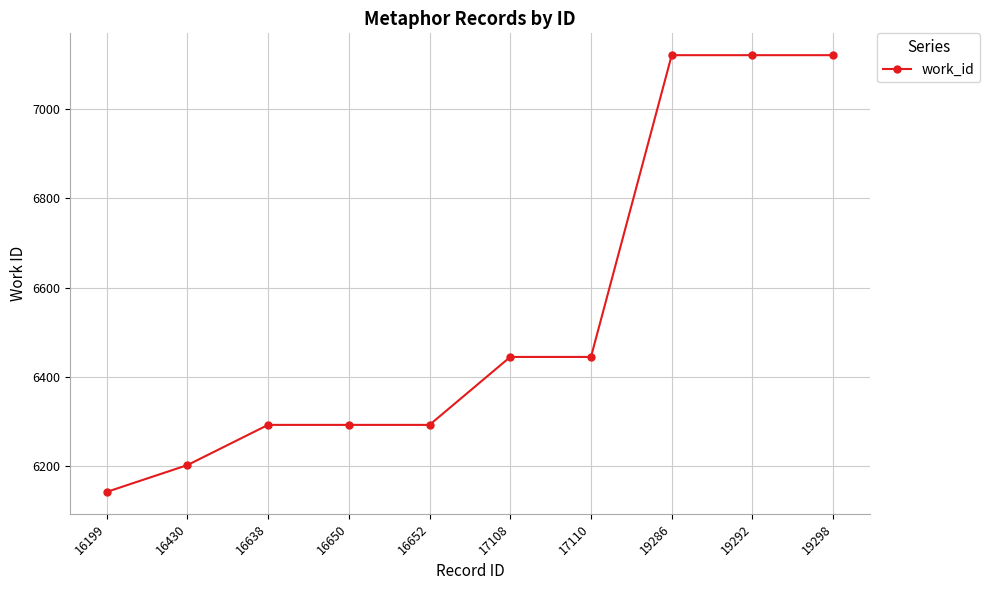

What is the sum of all values?

65475